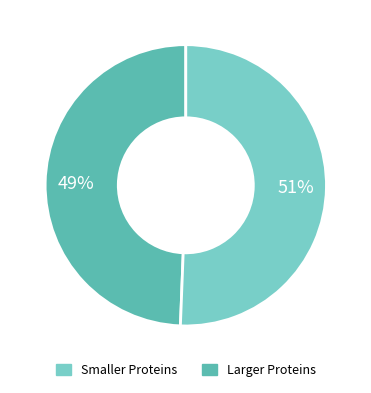

To the nearest percent, what is the average slice percentage?

50%